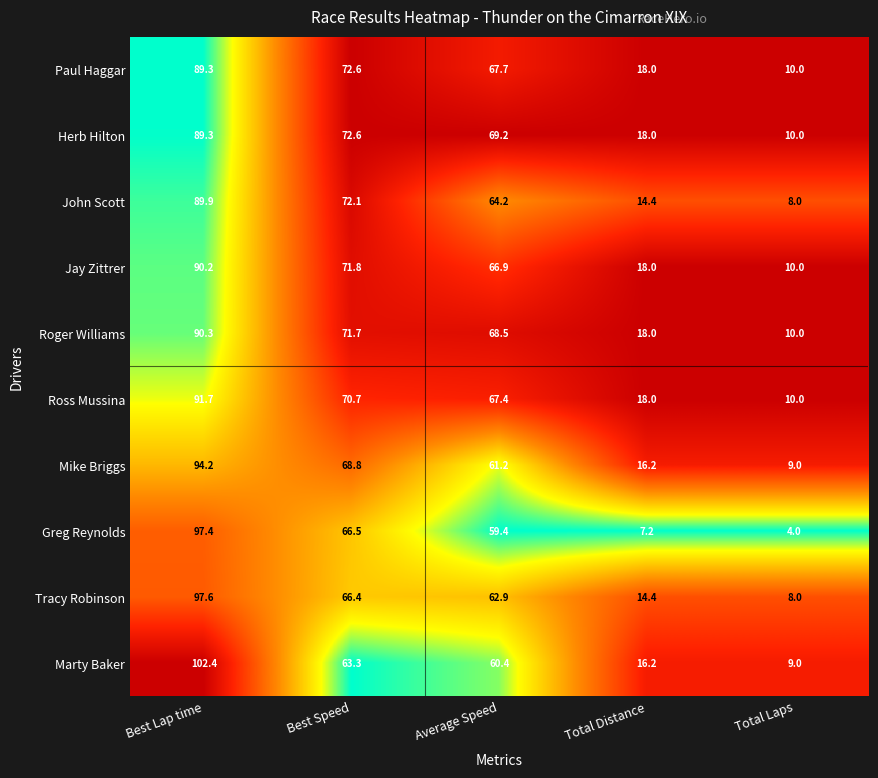

What is the difference between the Marty Baker values at Total Distance and Best Lap time?

86.2